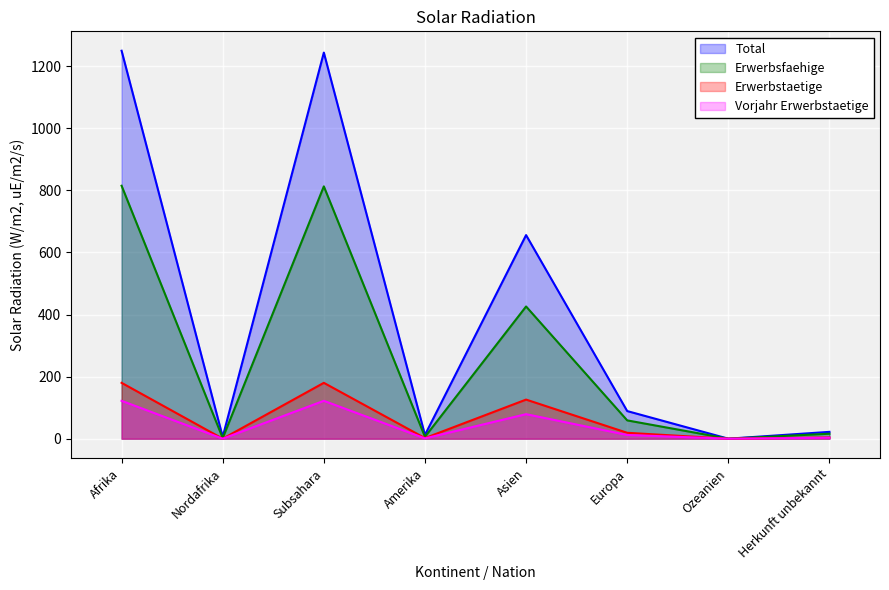

True or false: Total has more than 0 interior local peaks.

True